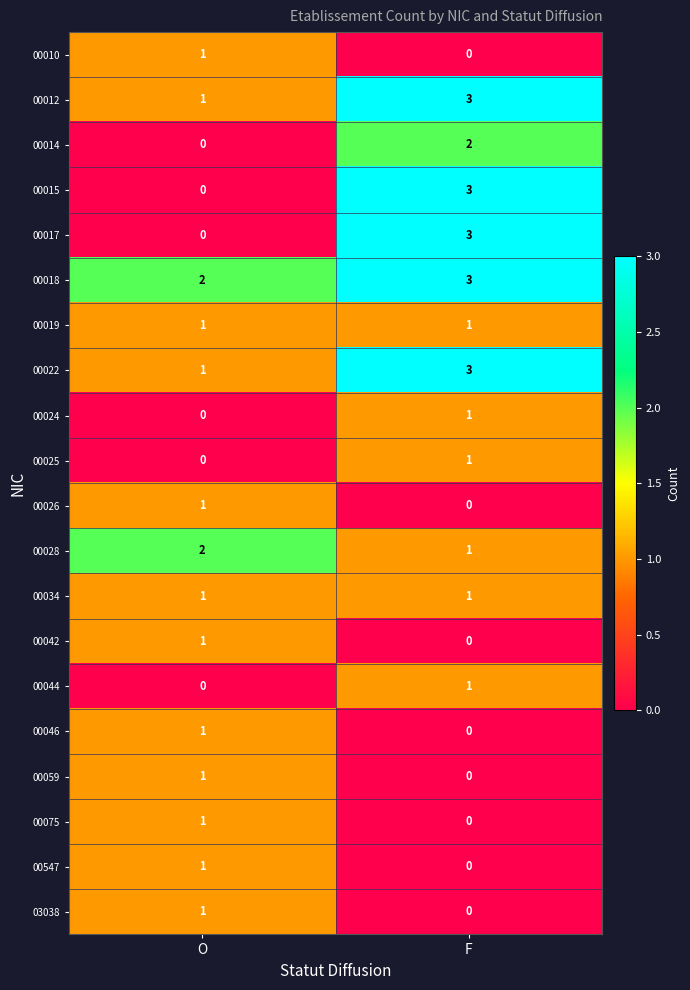

Which series has the largest total across all categories?

00018